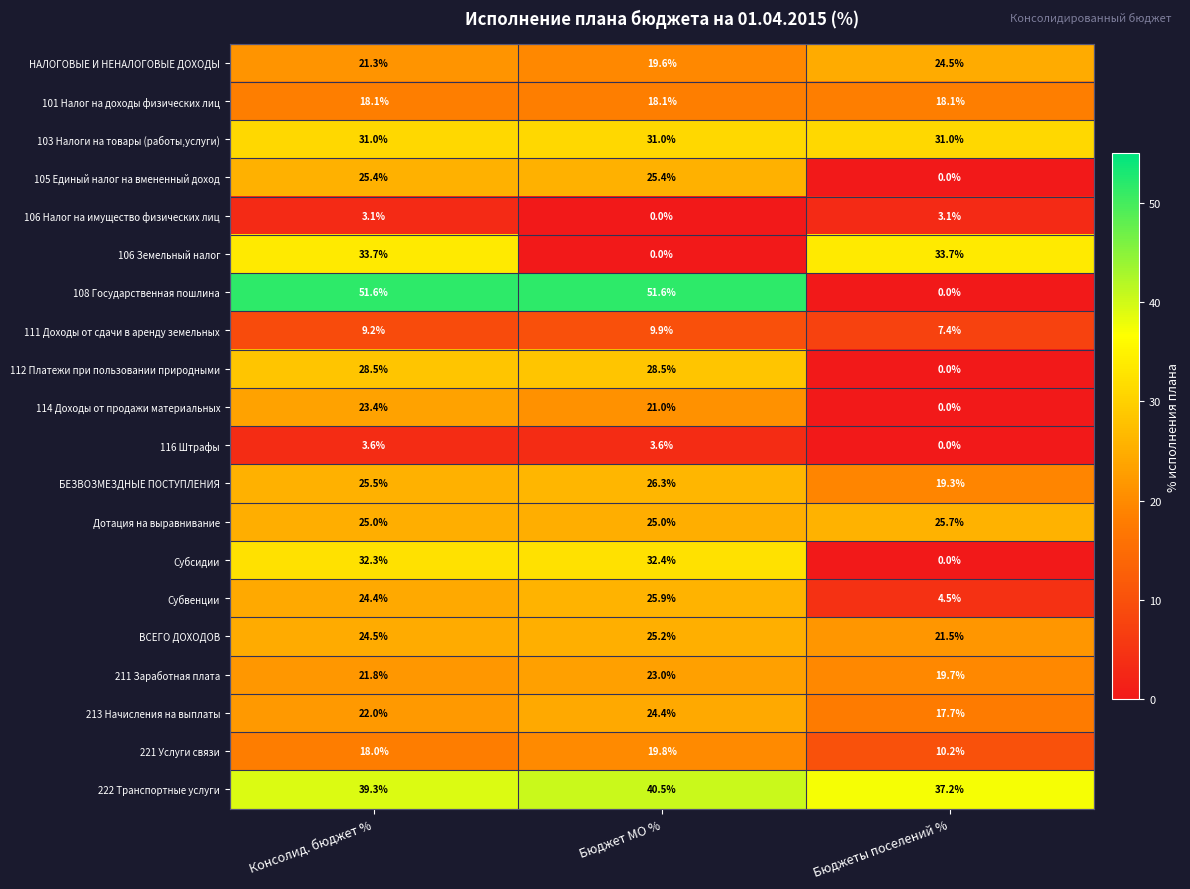

True or false: 105 Единый налог на вмененный доход has a value of 25.4 at Бюджет МО %.

True